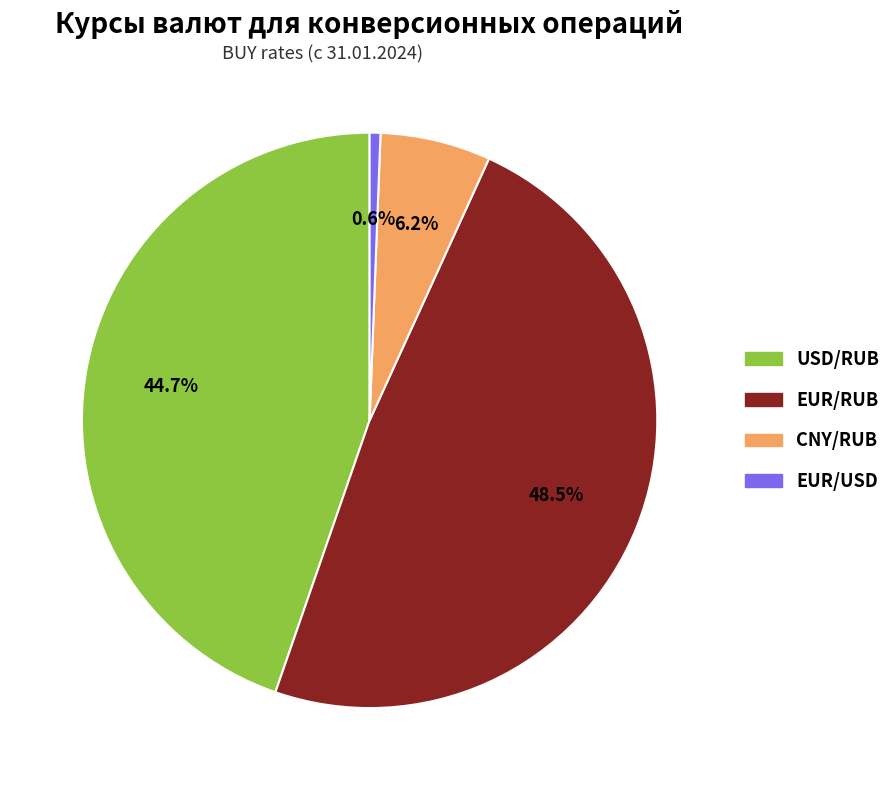

Count the number of slices in the pie.

4